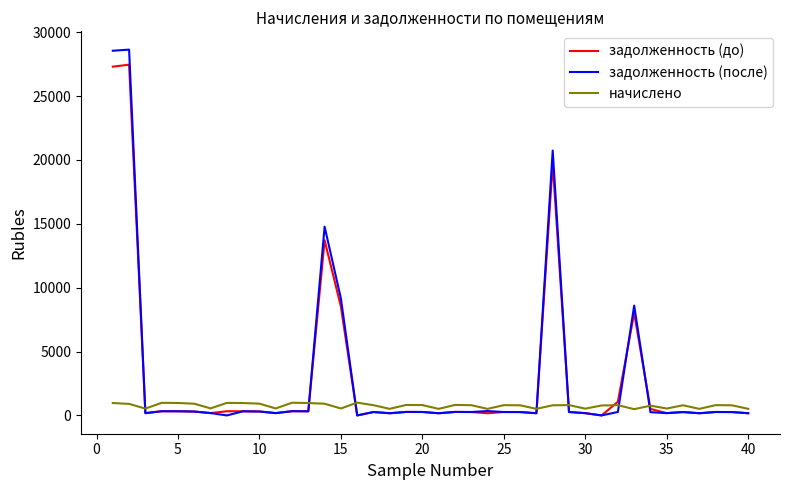

What is the maximum value for задолженность (до)?

27454.7